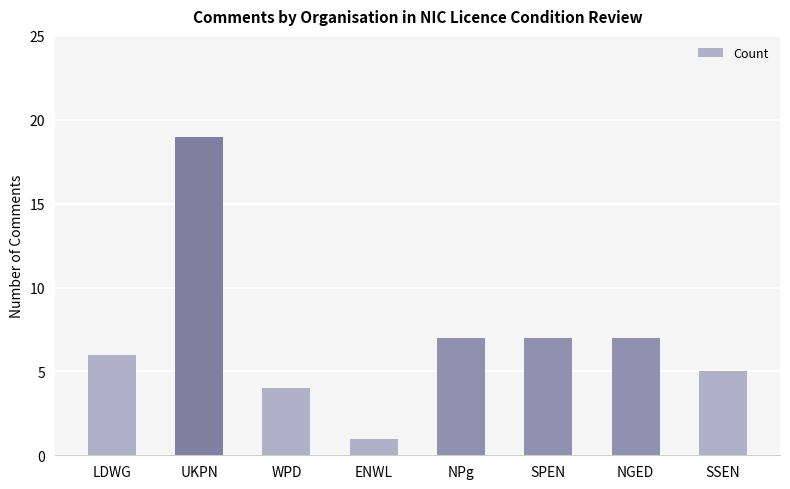

Reading right to left, what are all the values shown in this chart?

SSEN=5	NGED=7	SPEN=7	NPg=7	ENWL=1	WPD=4	UKPN=19	LDWG=6